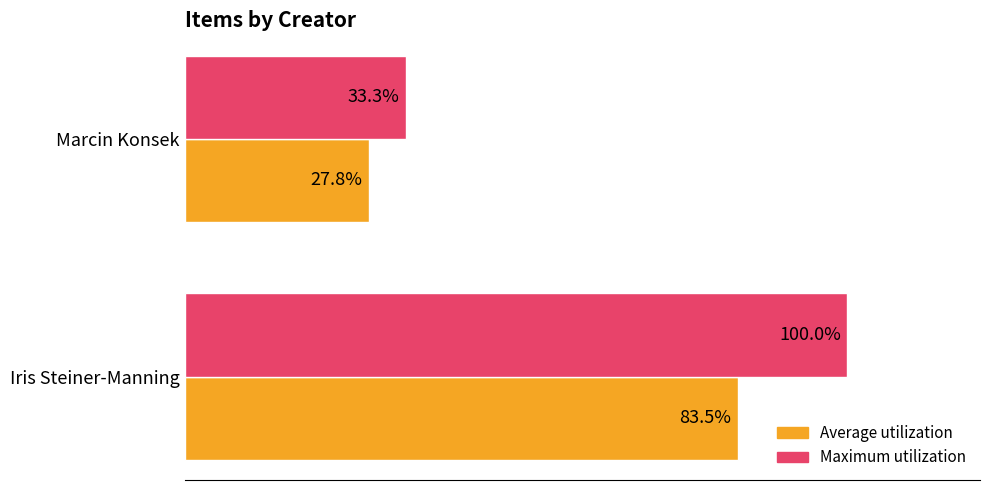

Which category has the highest value in the Maximum utilization series?

Iris Steiner-Manning